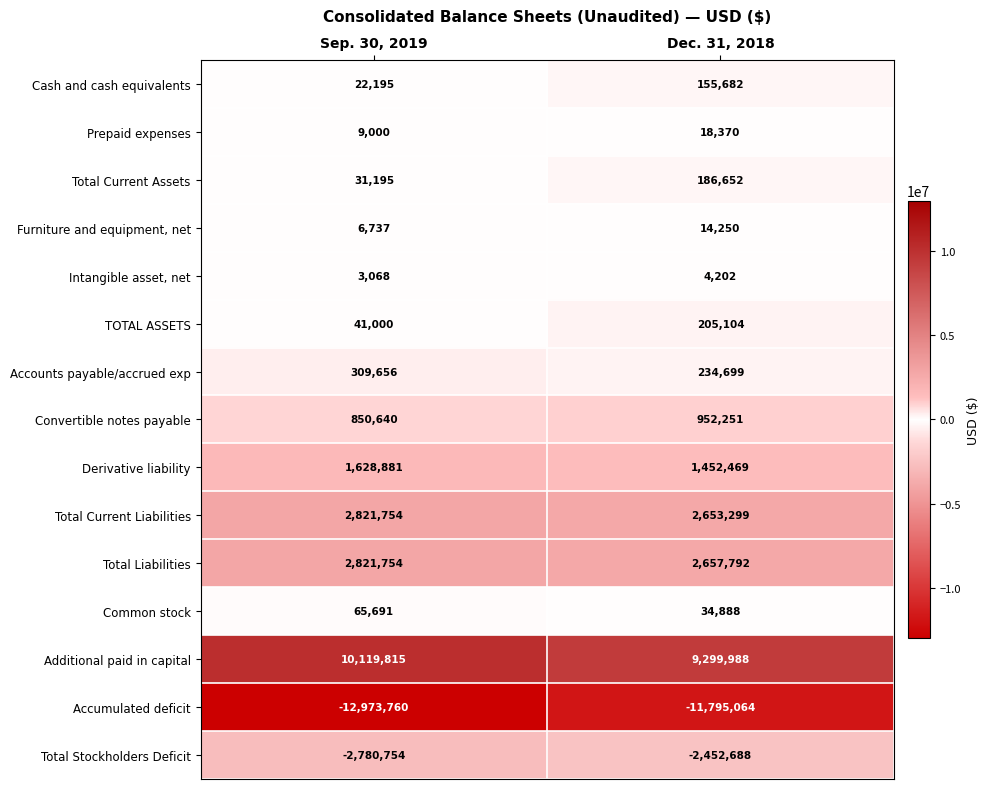

Which series has the largest range (max minus min)?

Accumulated deficit